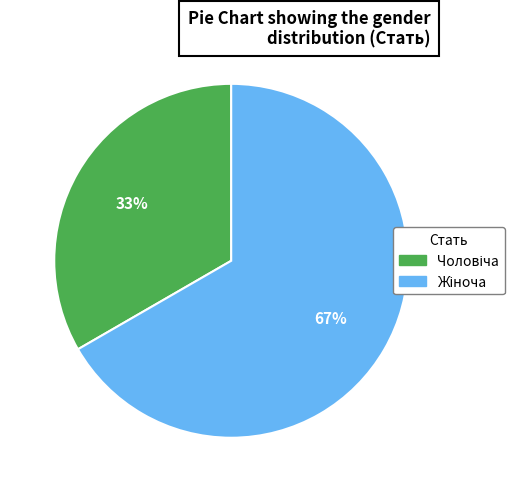

Is there any slice that represents more than half of the pie?

Yes